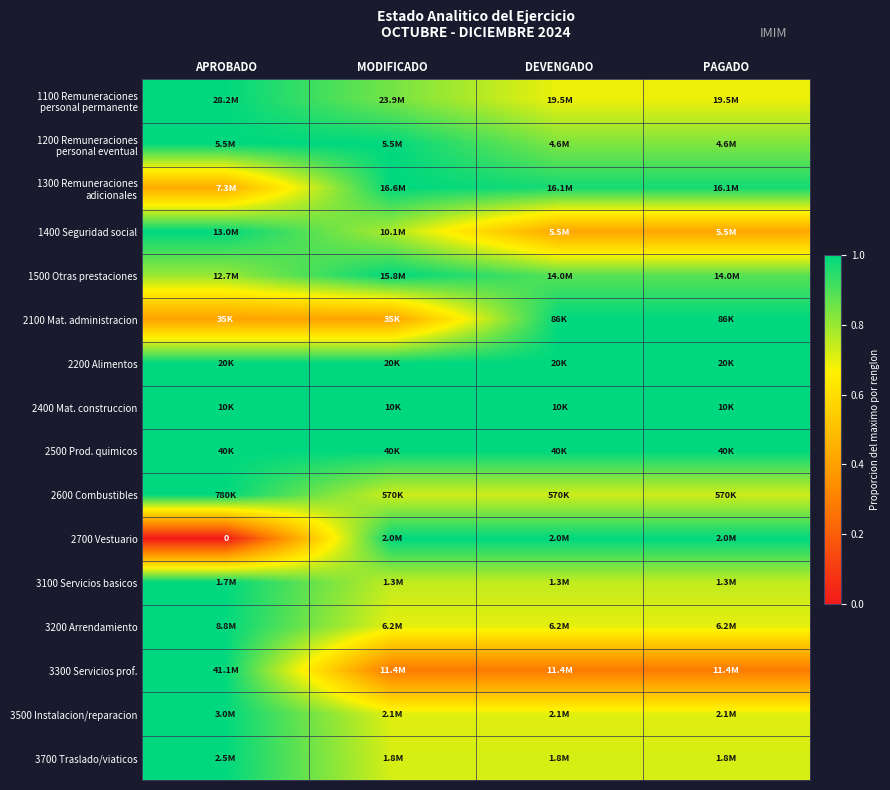

Between APROBADO and DEVENGADO, which series saw the biggest shift?

2700 Vestuario